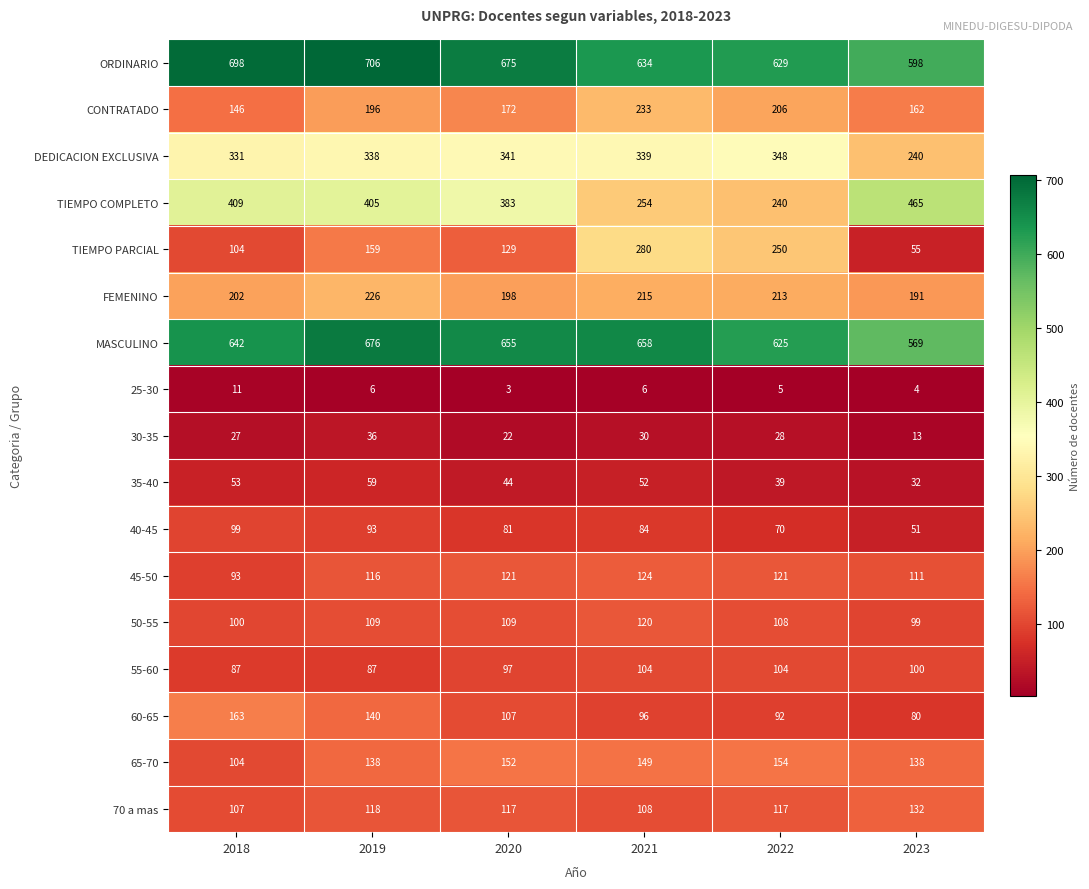

At 2020, list the series in order from largest to smallest.

ORDINARIO, MASCULINO, TIEMPO COMPLETO, DEDICACION EXCLUSIVA, FEMENINO, CONTRATADO, 65-70, TIEMPO PARCIAL, 45-50, 70 a mas, 50-55, 60-65, 55-60, 40-45, 35-40, 30-35, 25-30